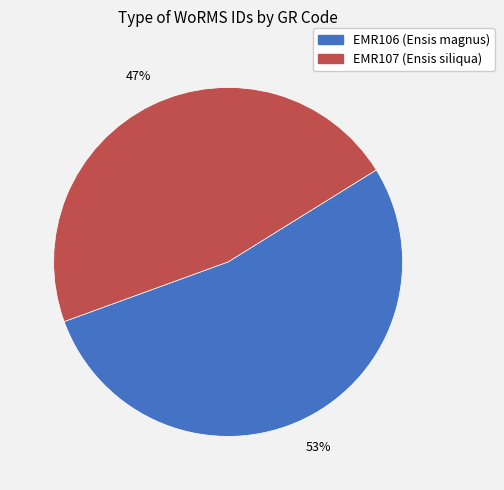

Which slice represents more than half of the pie?

EMR106